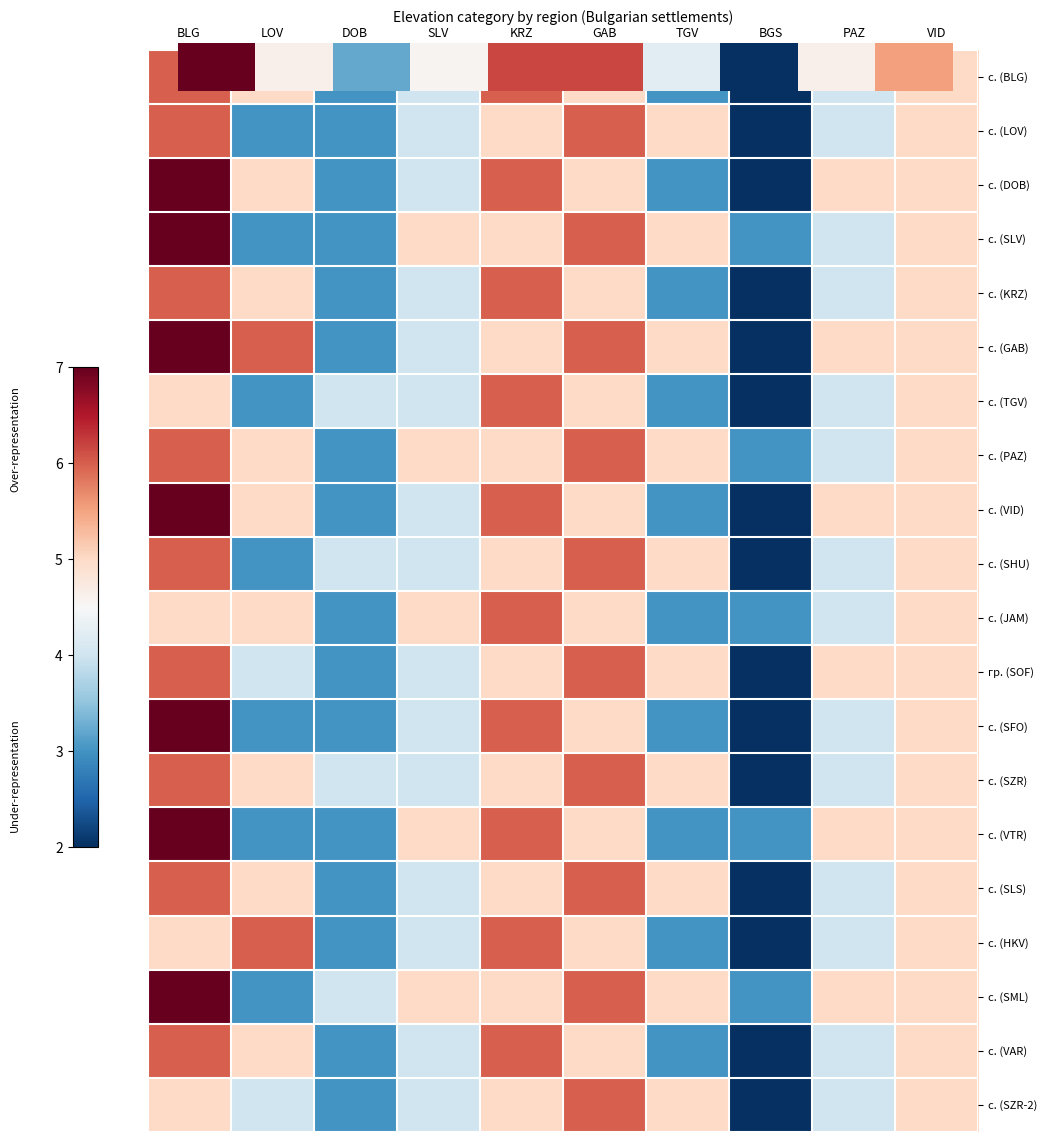

Which has a higher value, PAZ or BGS?

PAZ